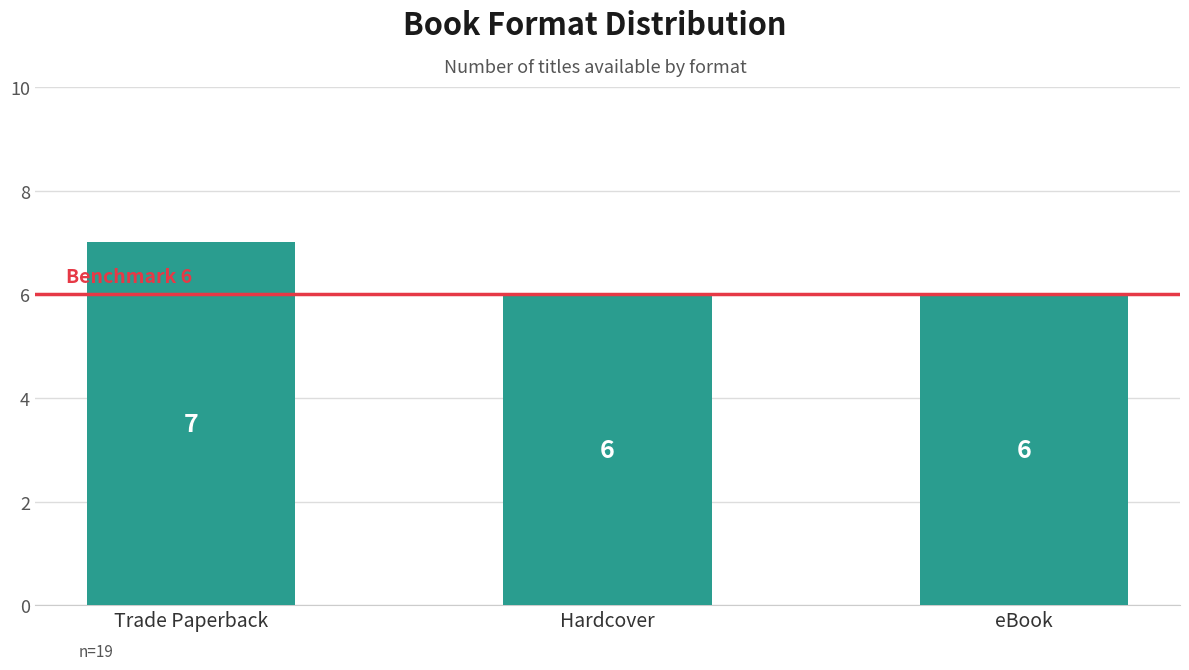

Reading left to right, transcribe all the data shown in this chart.

Trade Paperback=7	Hardcover=6	eBook=6